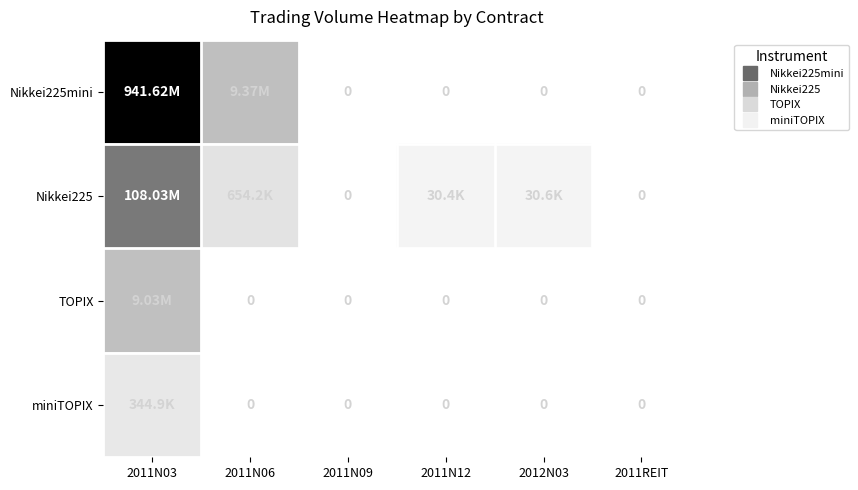

What is the average value of the Nikkei225 series?

18124181.7